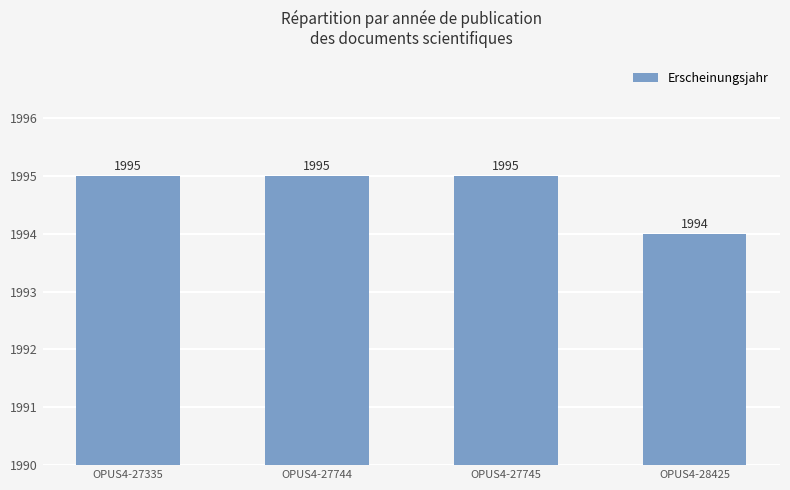

What is the minimum value shown in the chart?

1994